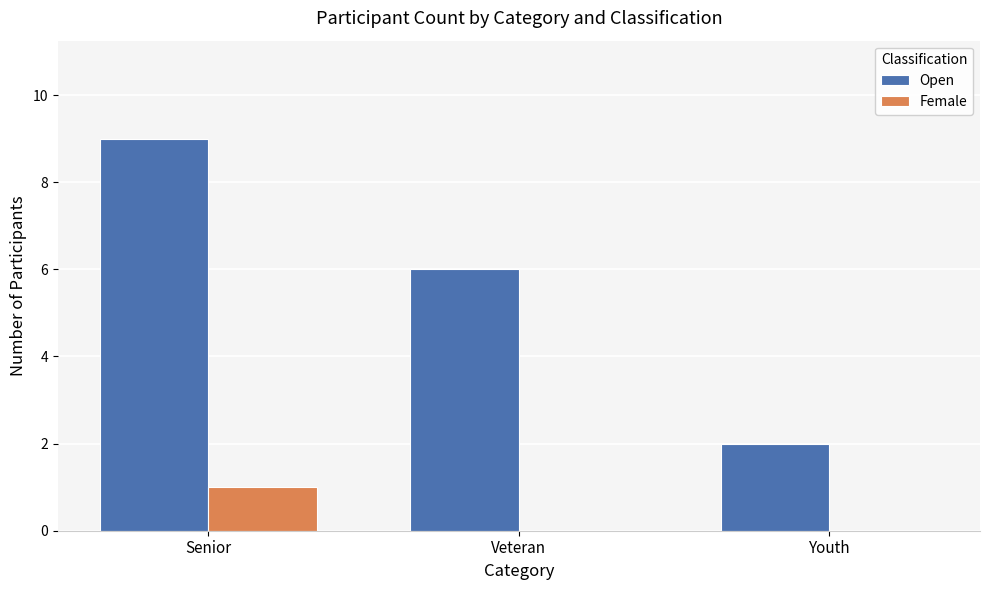

How many groups of bars are there?

3